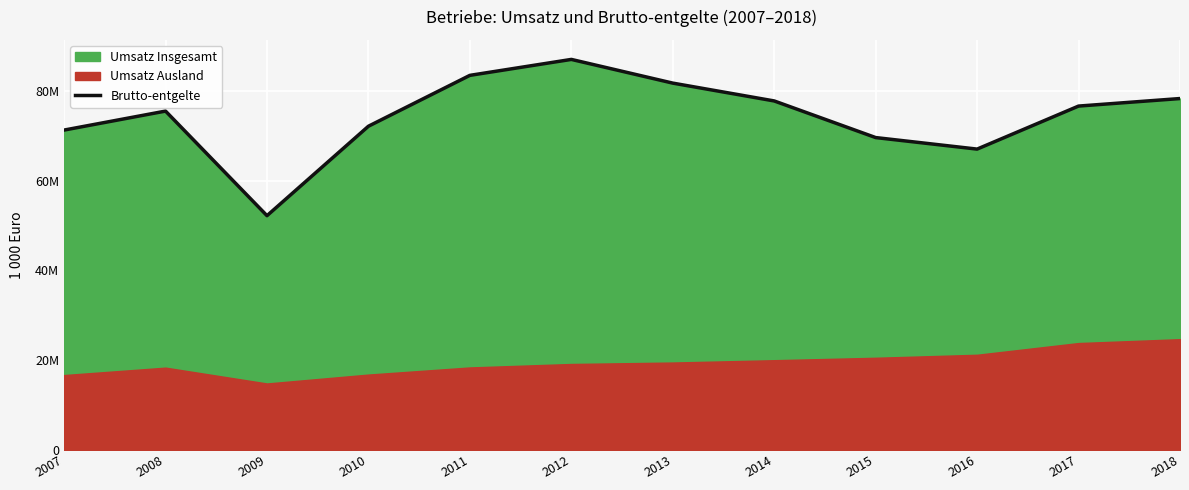

What is the smallest value displayed?

52190559.7